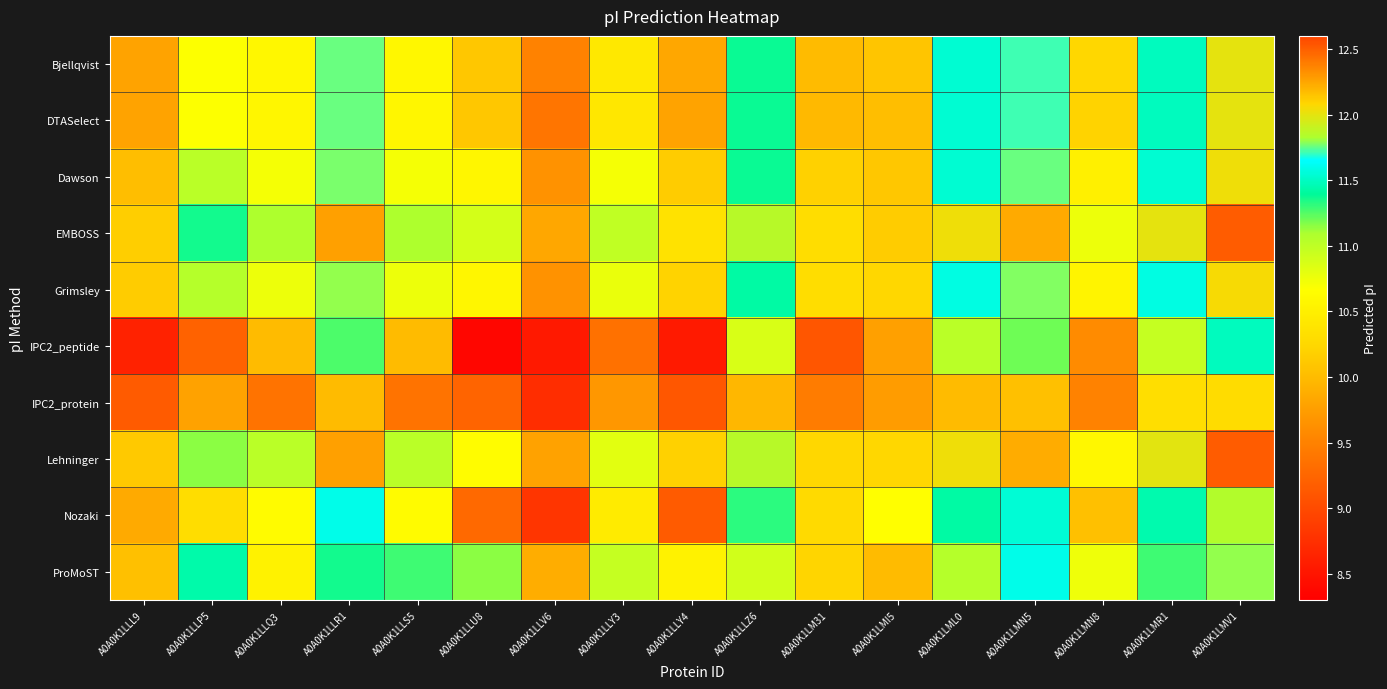

At which category is the sum across all series the highest?

A0A0K1LMV1